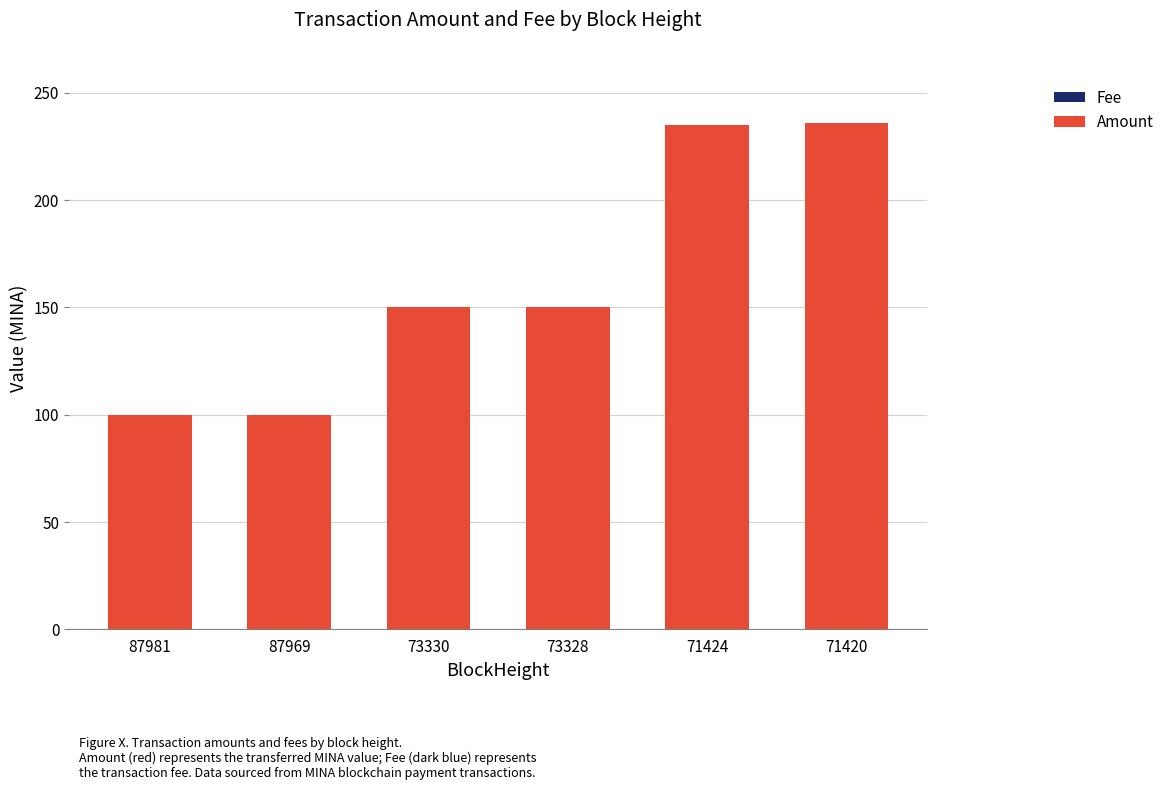

The value of Amount at 87969 is 163.6. True or false?

False